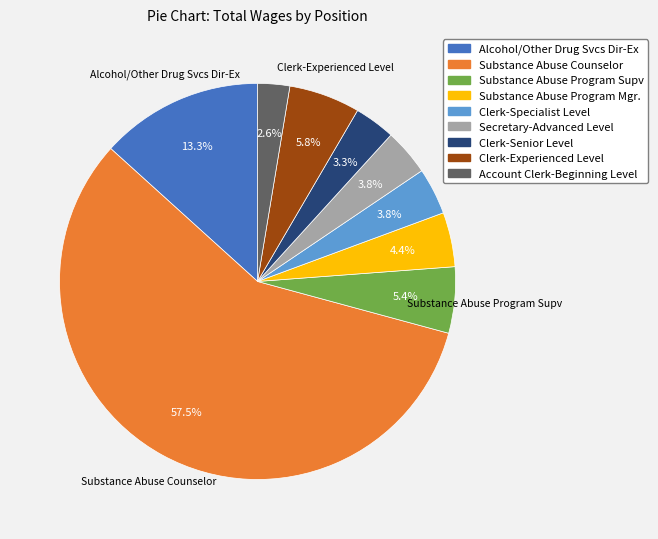

Does any single category account for the majority?

Yes